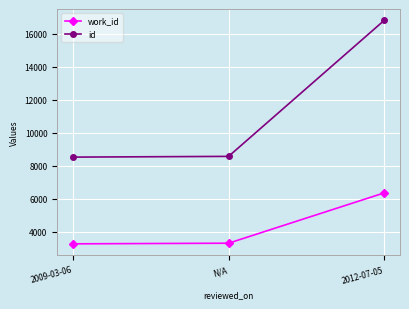

How many data points in id are less than 8576?

1